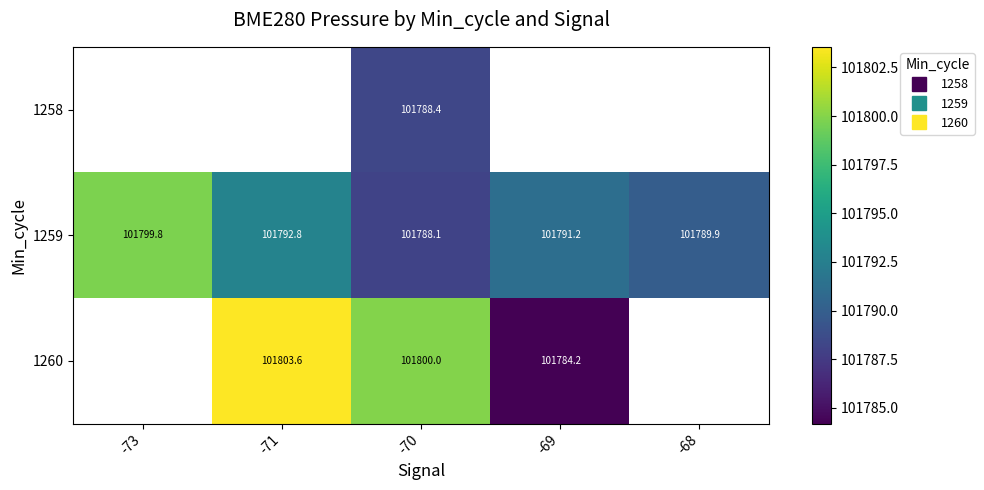

Which category has the highest value across all series?

-71